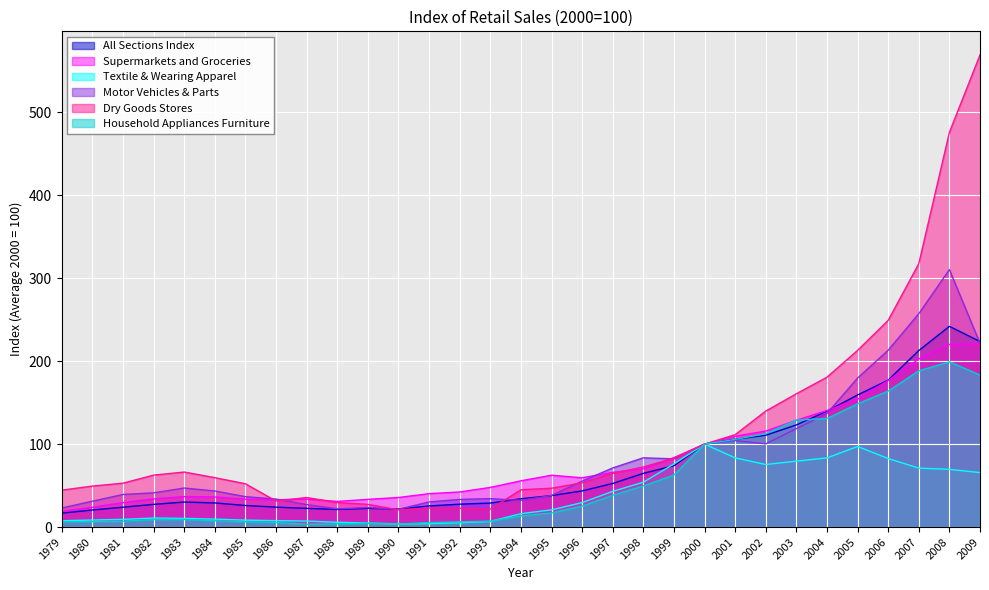

Count the number of categories in the chart.

31